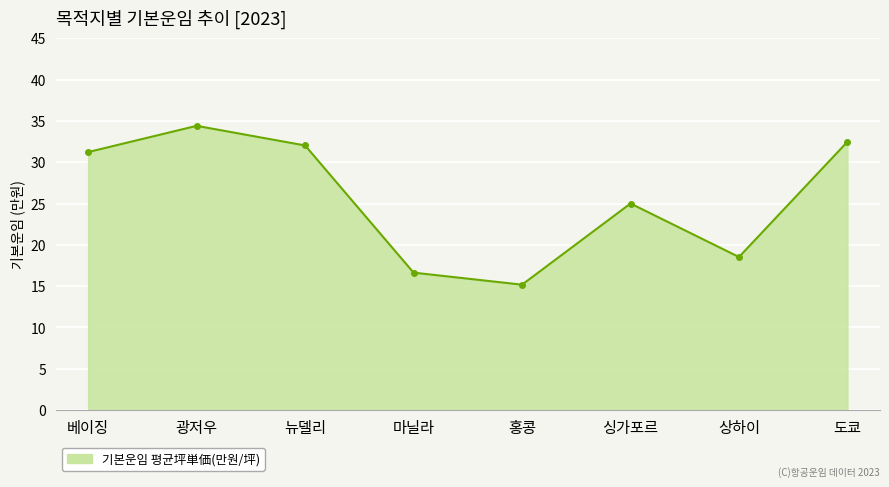

Which has a higher value, 베이징 or 홍콩?

베이징